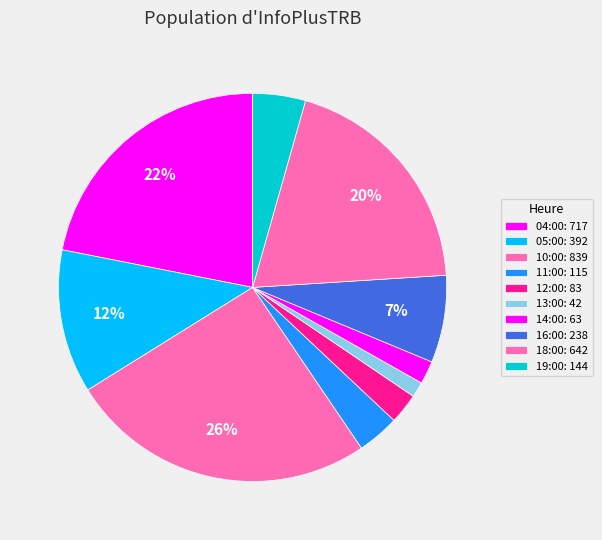

Is there a majority slice in this chart?

No